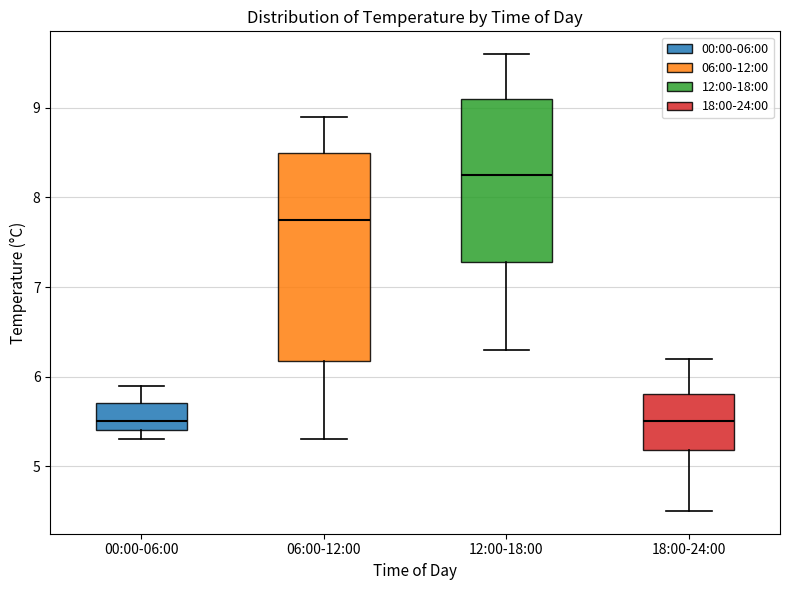

Comparing the boxes themselves (not the whiskers), which one is the tallest?

06:00-12:00